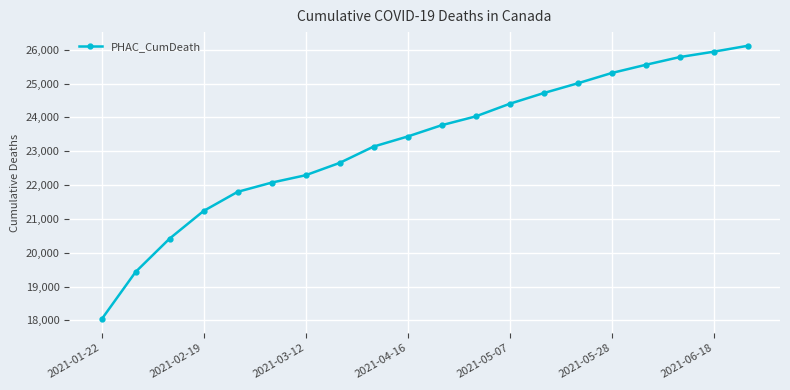

What is the sum of all values?

465136